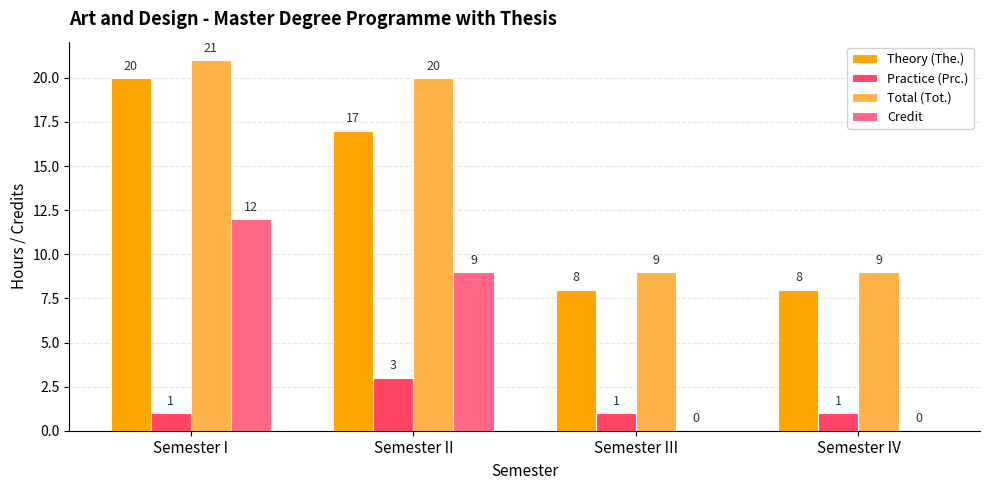

Count the number of data series in this chart.

4